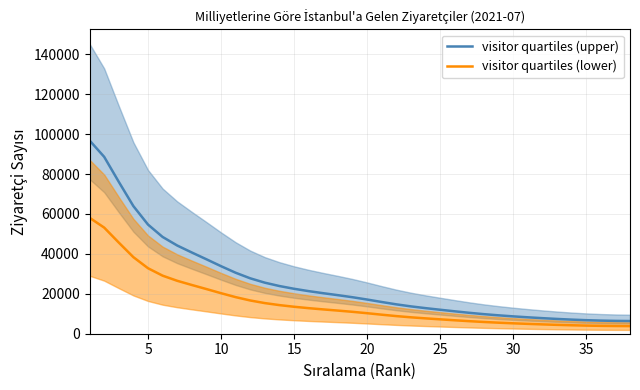

What is the minimum value for visitor quartiles (upper)?

6356.8